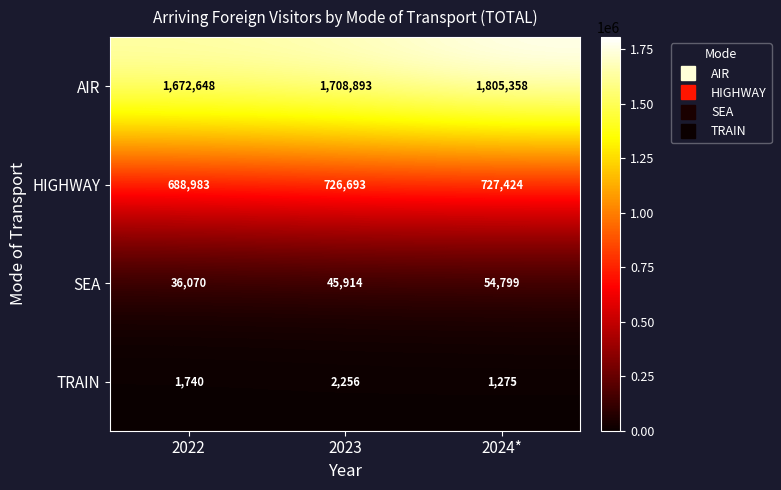

What value does the HIGHWAY series have at 2022, to the nearest 10?

688980